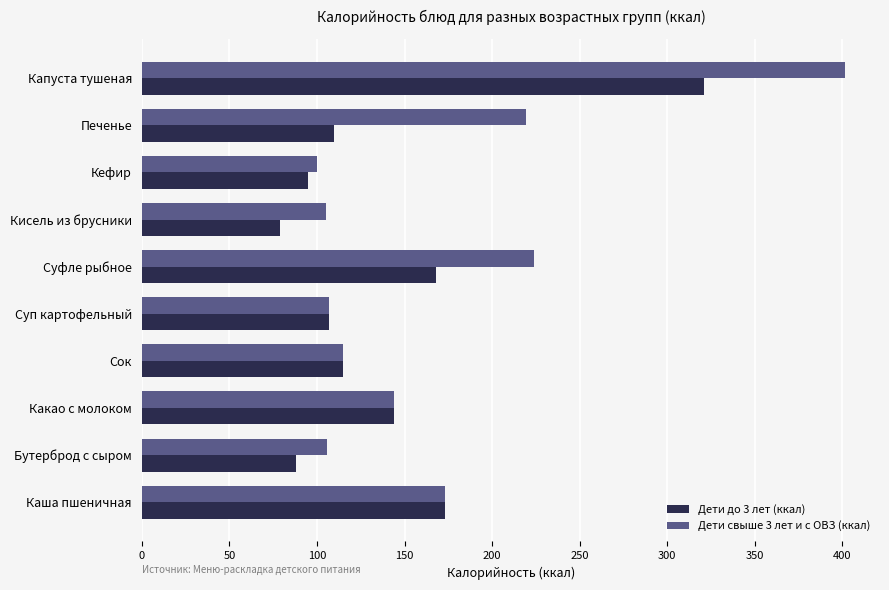

What is the difference between the Дети свыше 3 лет и с ОВЗ (ккал) values at Кефир and Печенье?

119.6